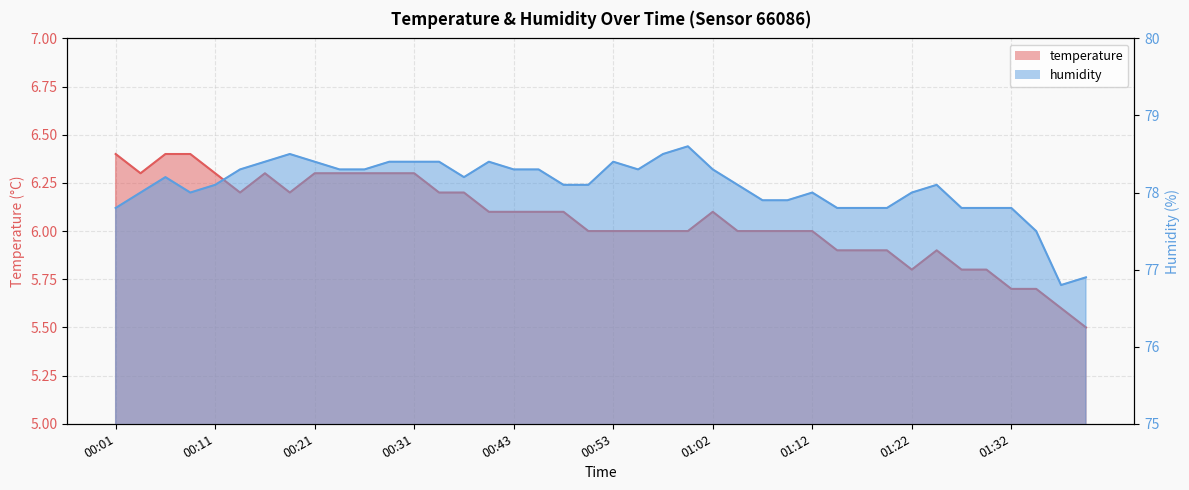

At which label does temperature line reach its peak?

00:01